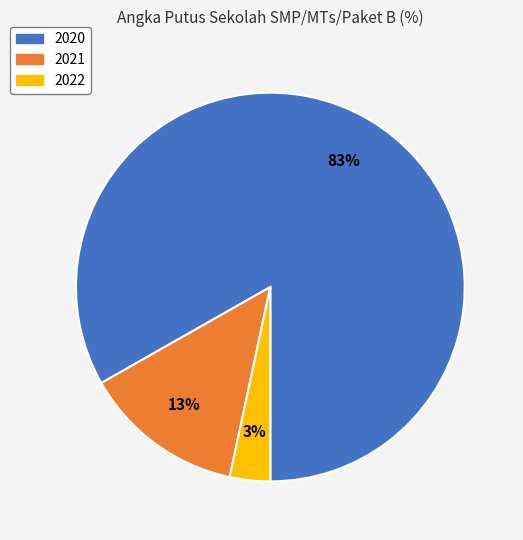

Between 2022 and 2020, which is larger?

2020